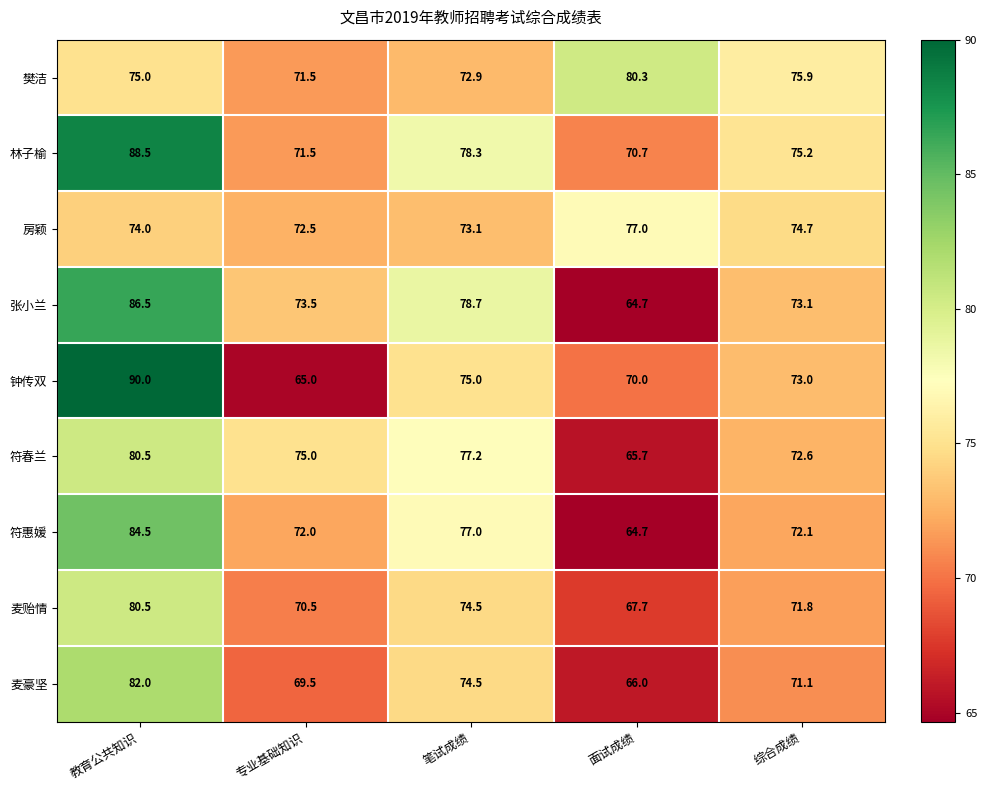

Which series has the widest spread of values?

钟传双